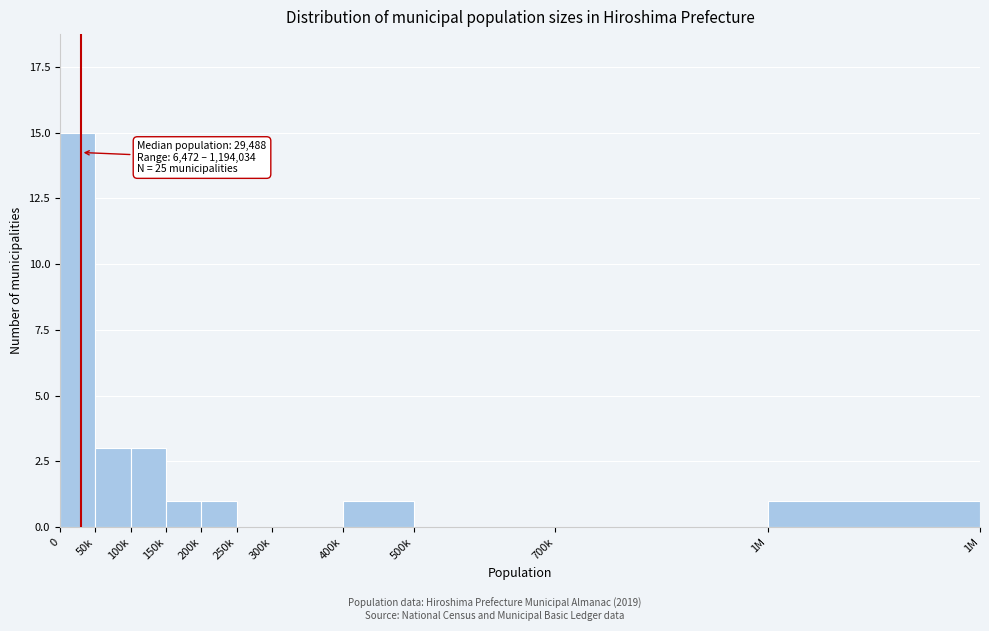

Reading left to right, transcribe all the data shown in this chart.

0=15	50k=3	100k=3	150k=1	200k=1	250k=0	300k=0	400k=1	500k=0	700k=0	1M=1